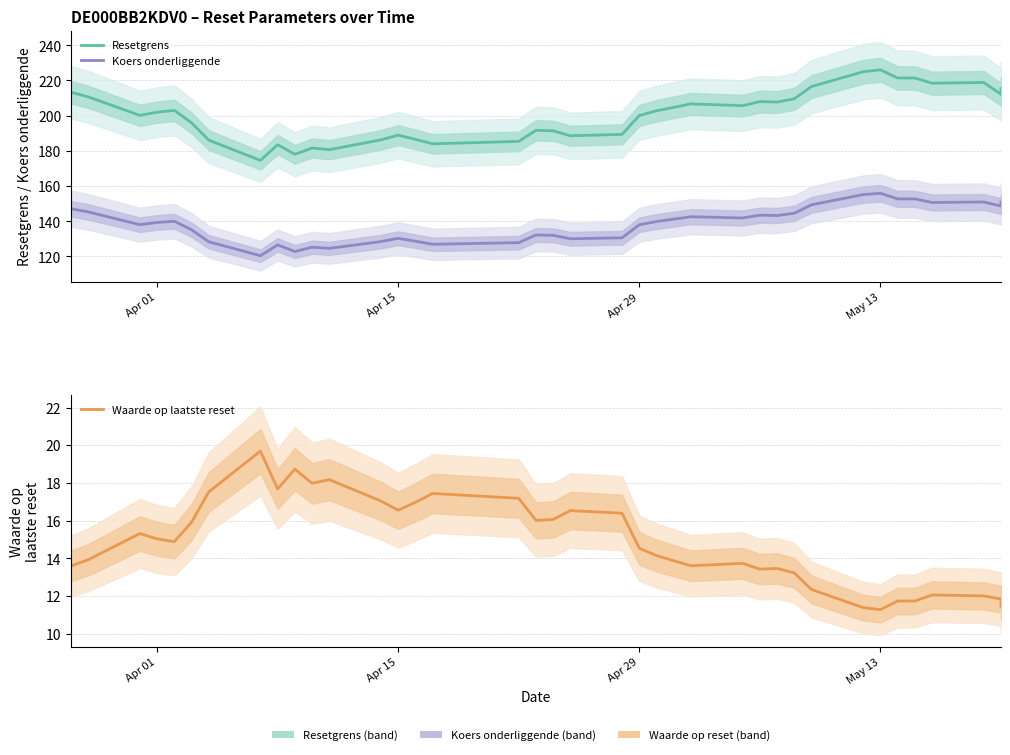

What is the difference between the maximum and minimum values in the Koers onderliggende series?

35.5